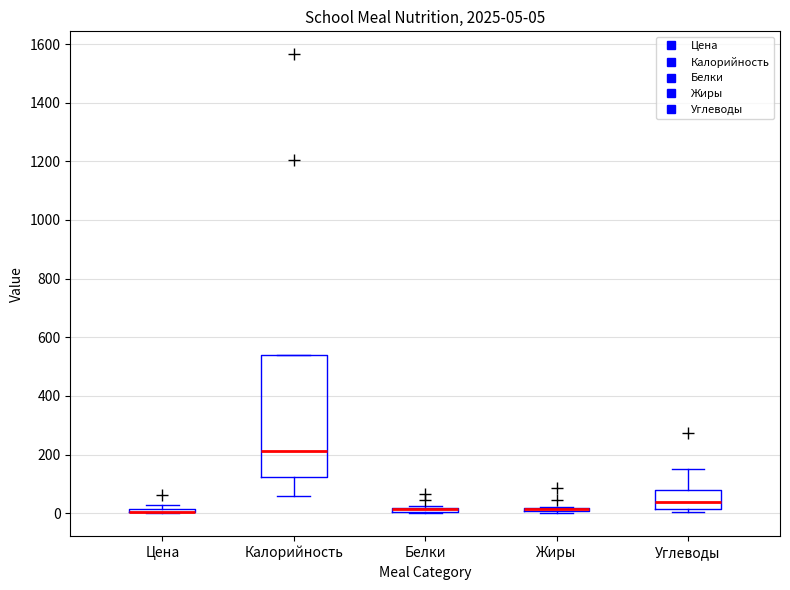

Comparing the boxes themselves (not the whiskers), which one is the tallest?

Калорийность